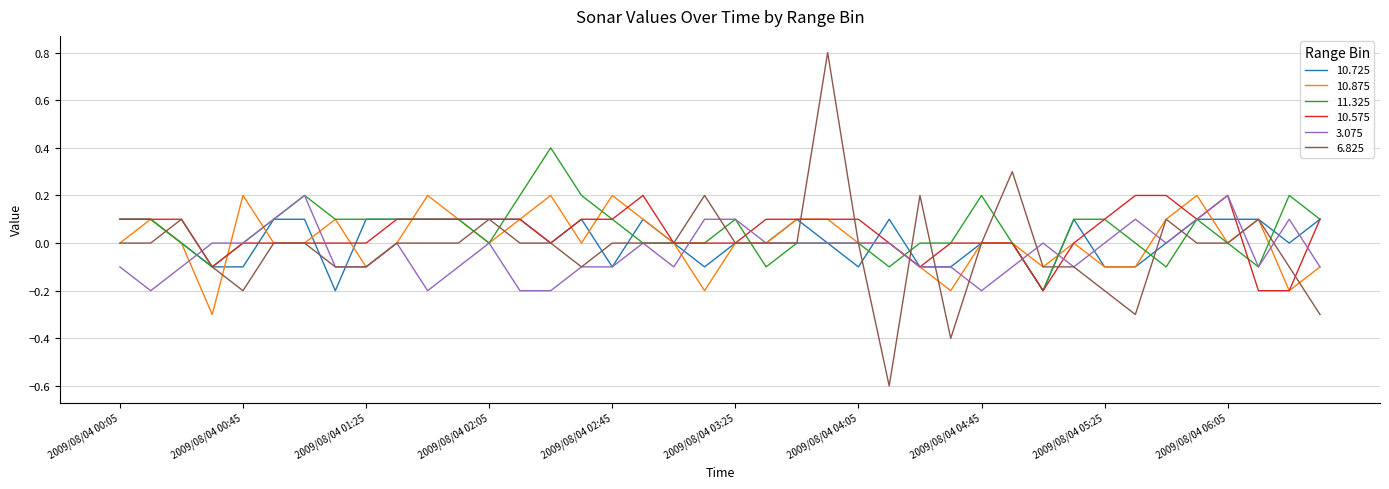

What is the smallest value displayed?

-0.6